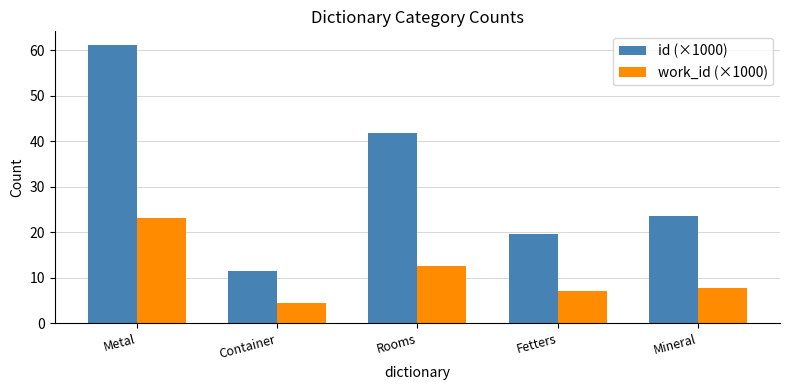

What is the sum of the id (×1000) values at Rooms and Metal?

102.9